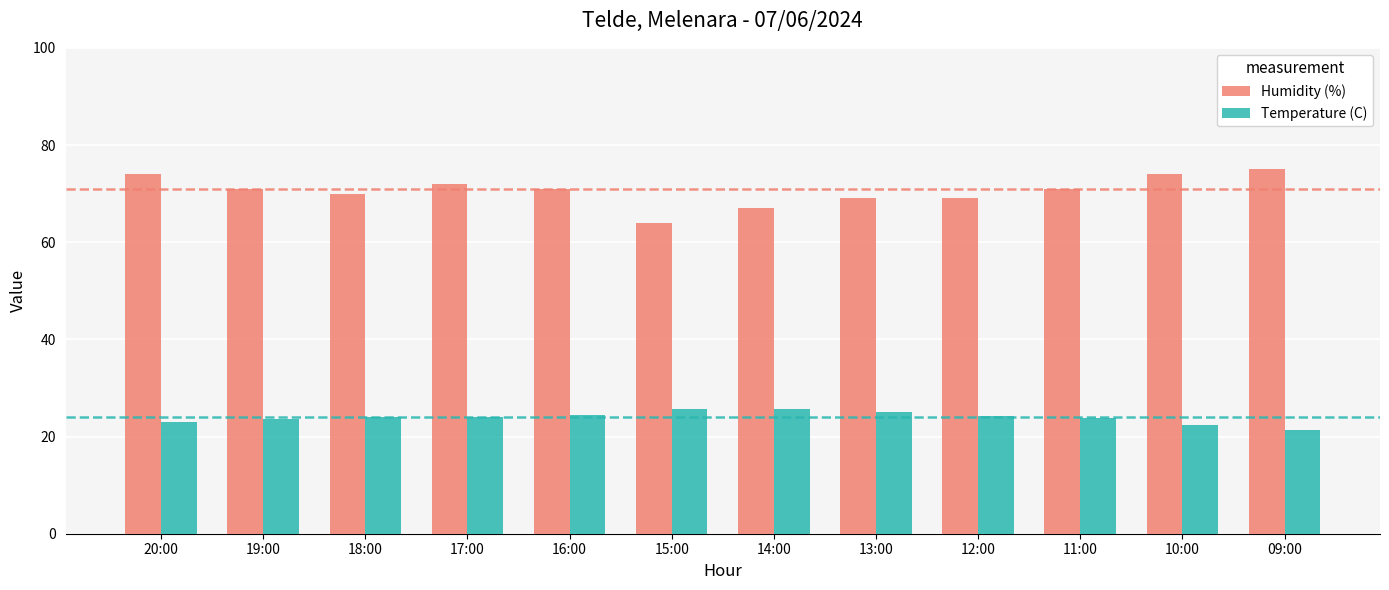

What is the label of the 5th bar from the right?

13:00